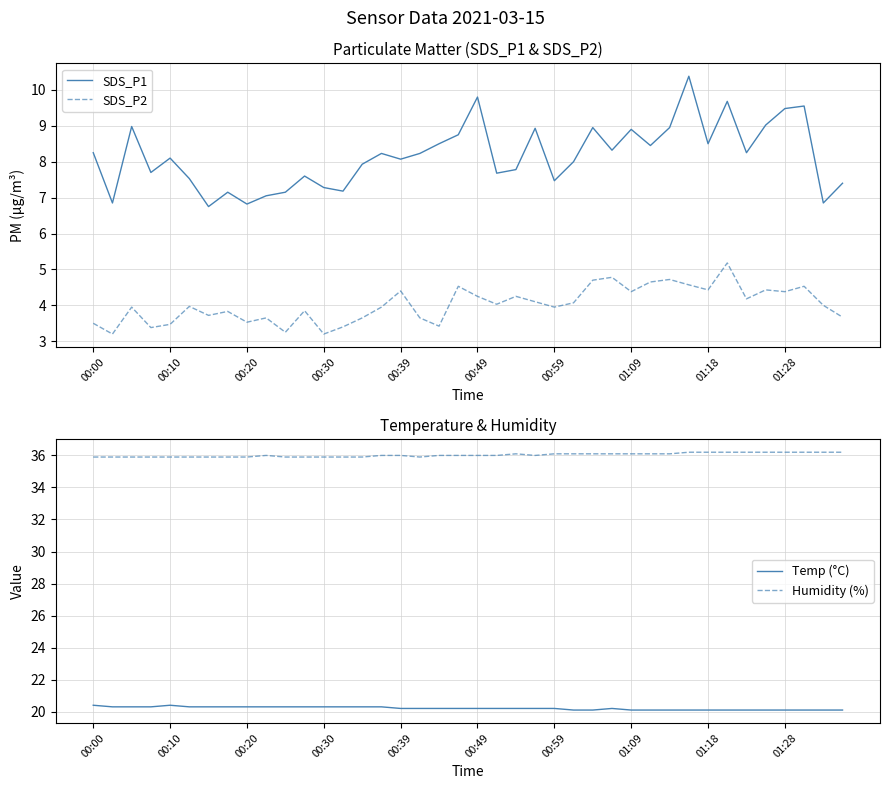

True or false: SDS_P1 and SDS_P2 cross at least once.

False